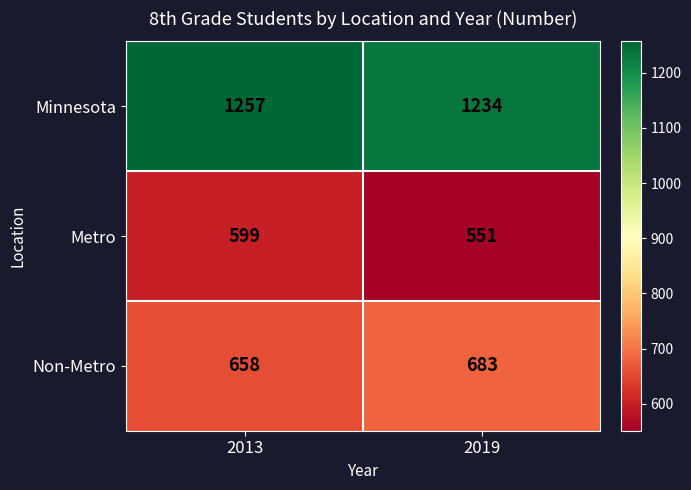

At which category is the sum across all series the highest?

2013